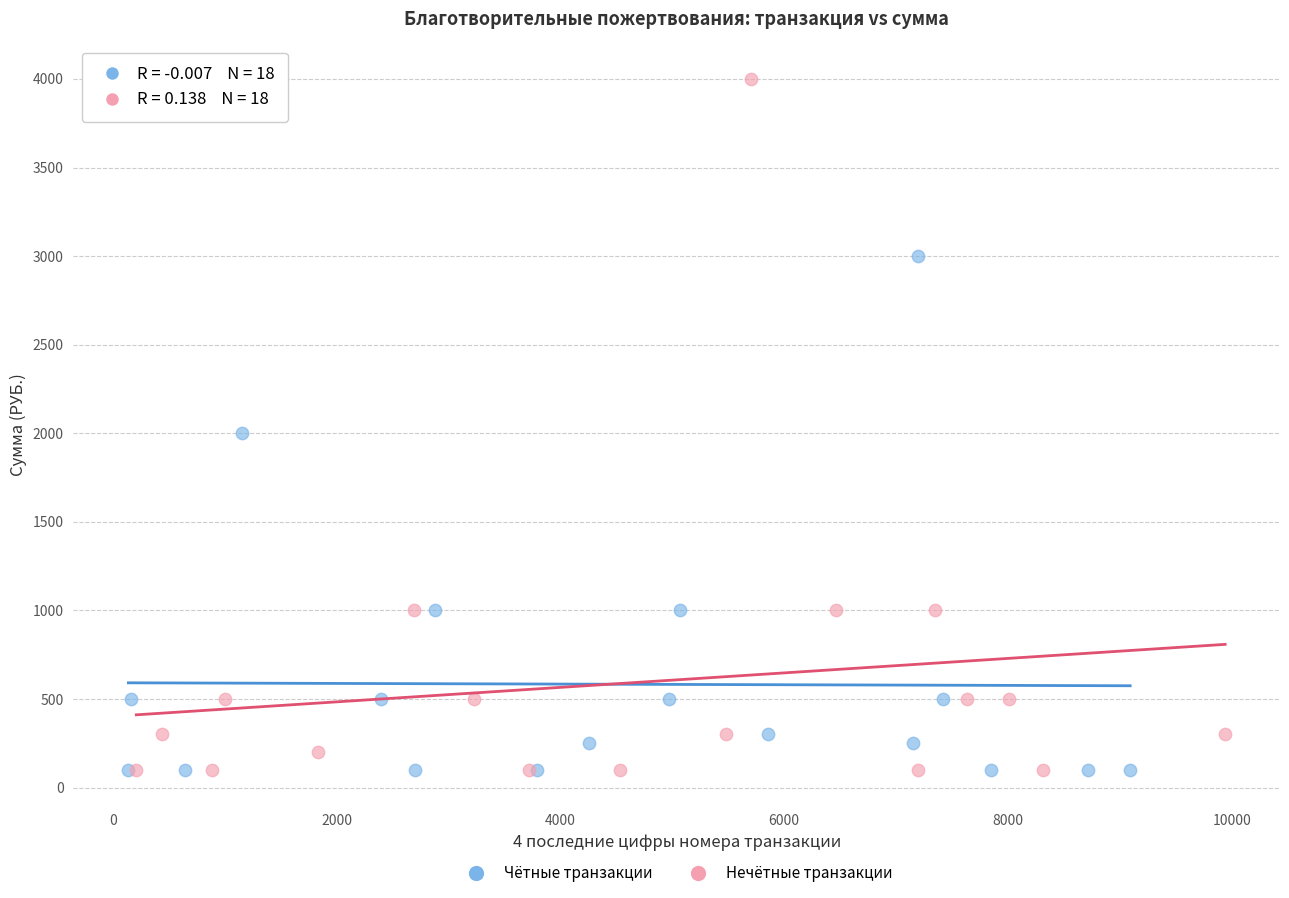

Which series has the largest Y range (max minus min)?

Нечётные транзакции